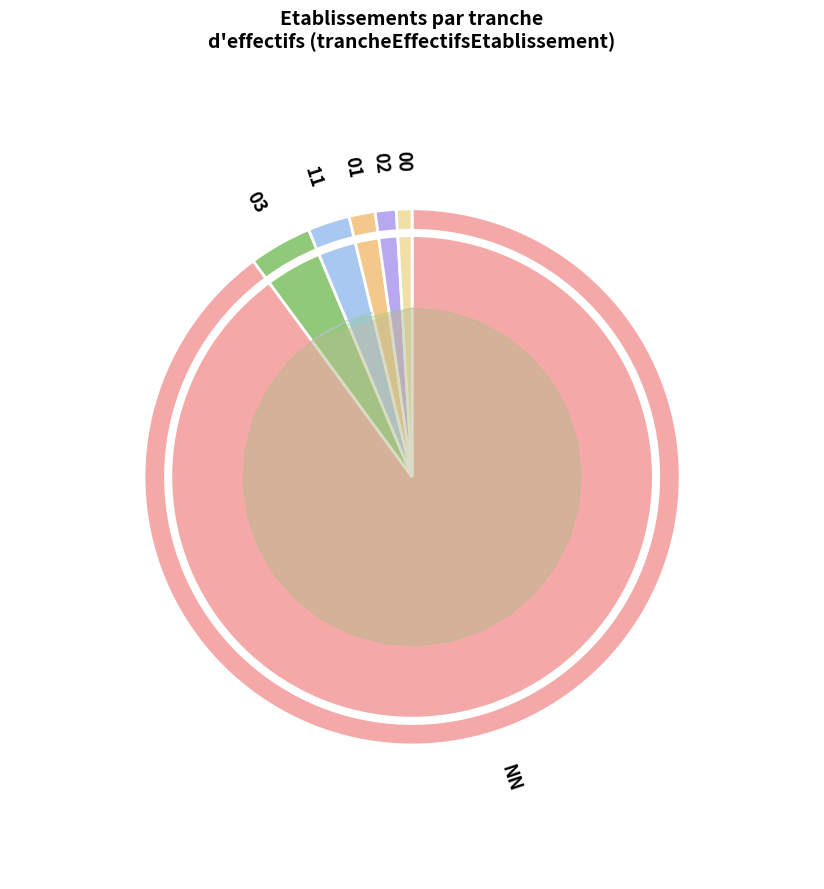

To the nearest percent, what percentage of the pie is 03?

4%